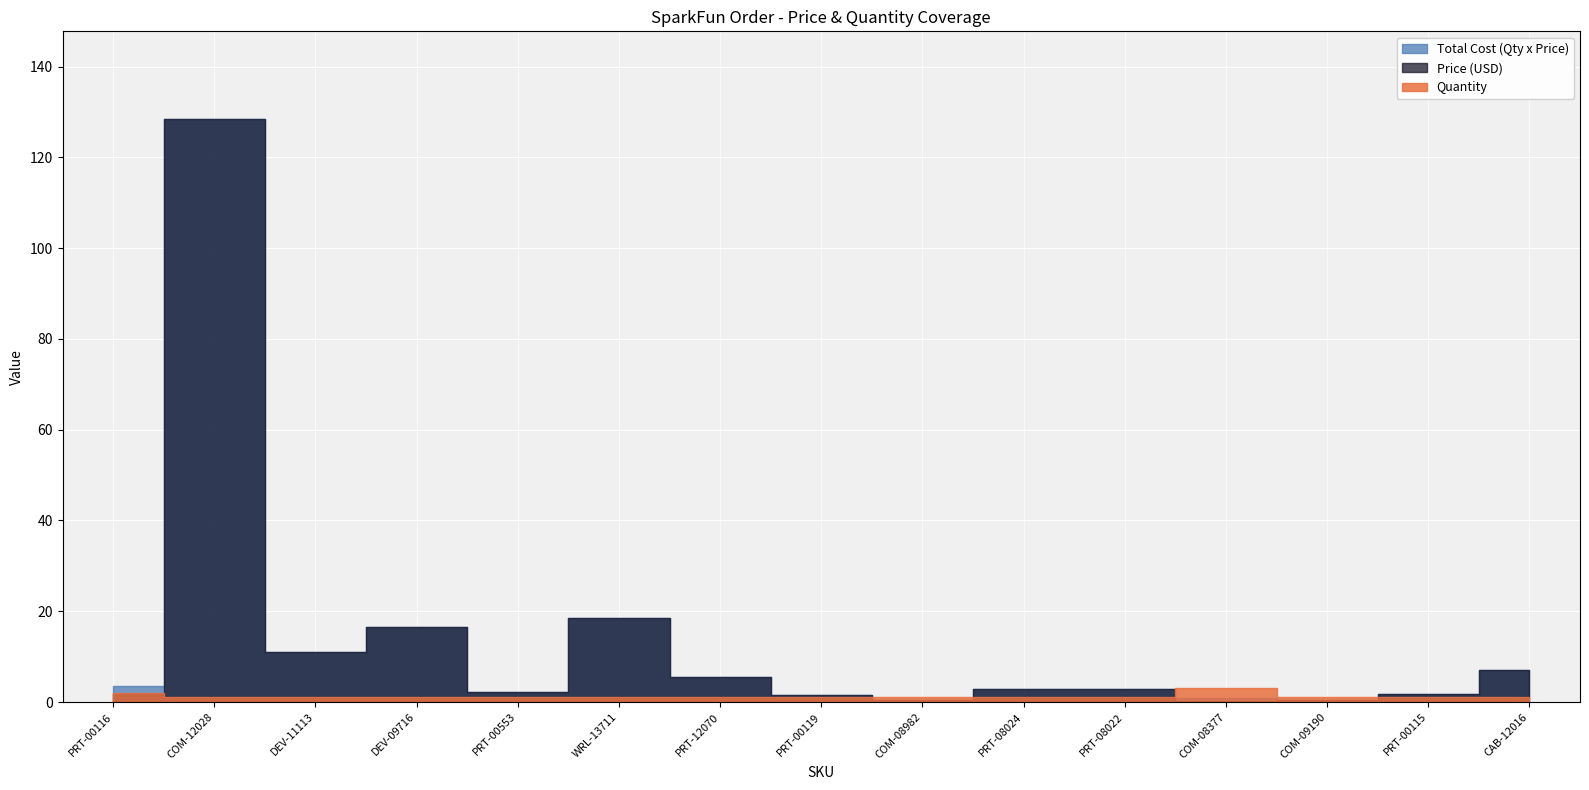

Which has a higher value, WRL-13711 or CAB-12016?

WRL-13711